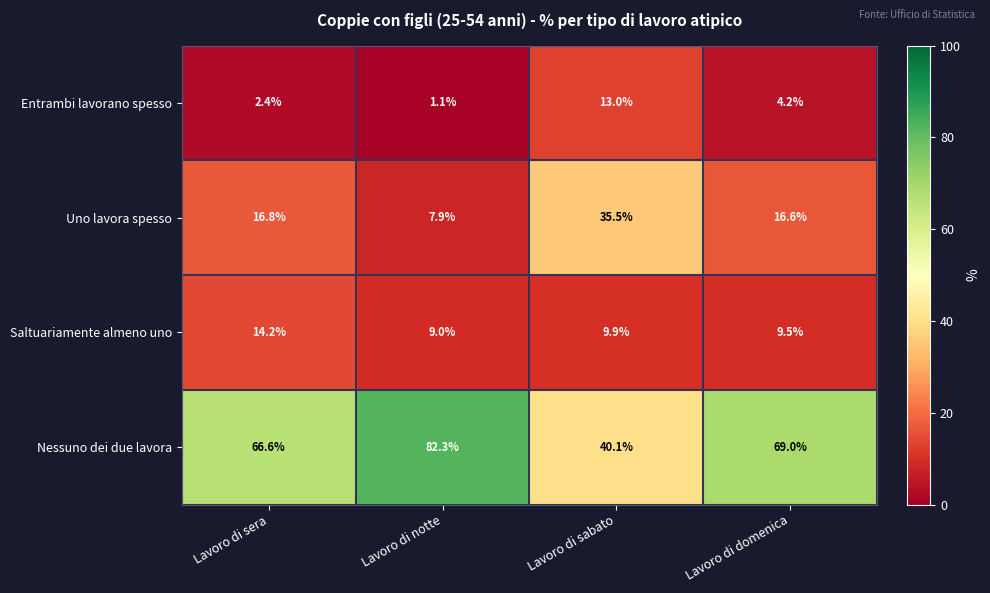

Between Lavoro di notte and Lavoro di domenica, which series saw the biggest shift?

Nessuno dei due lavora